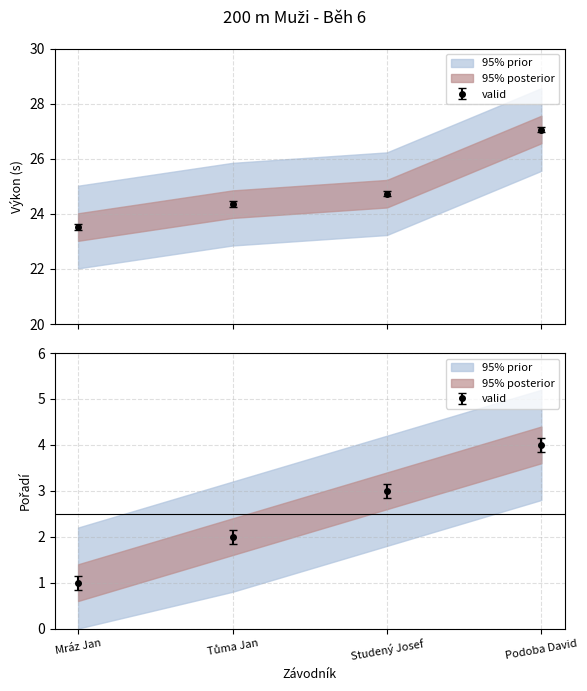

What is the total value across all series at Studený Josef?

27.7